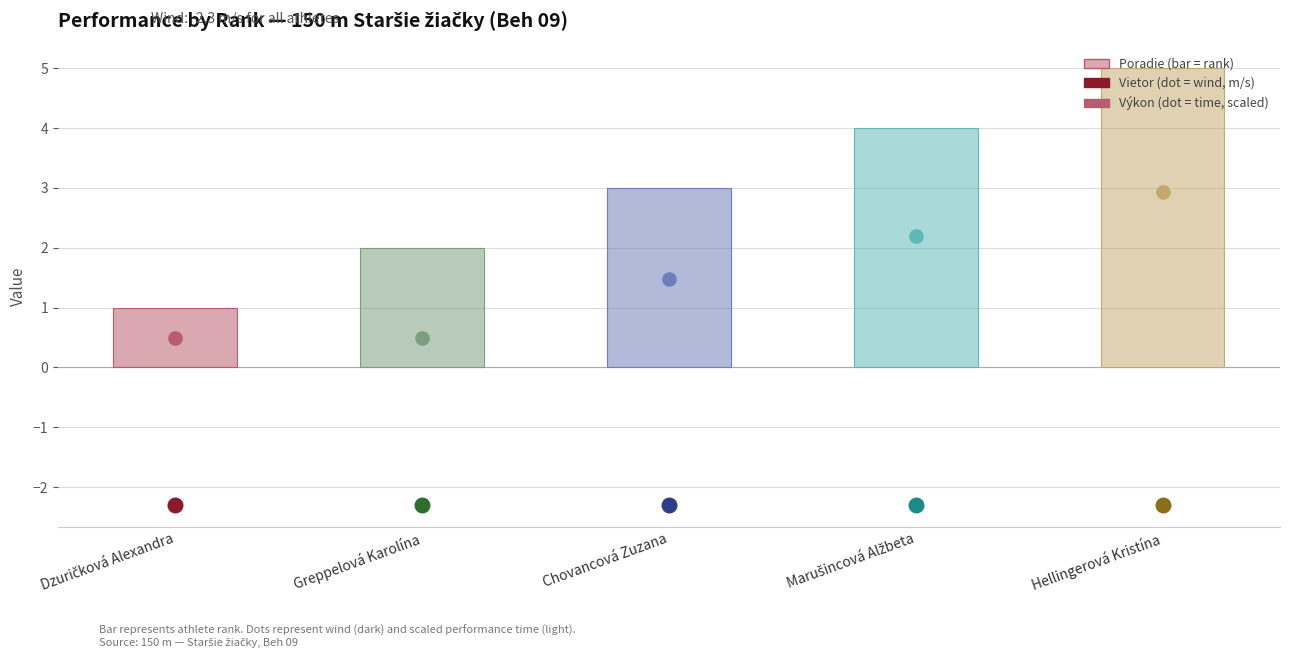

What is the change in value from Greppelová Karolína to Chovancová Zuzana?

+1